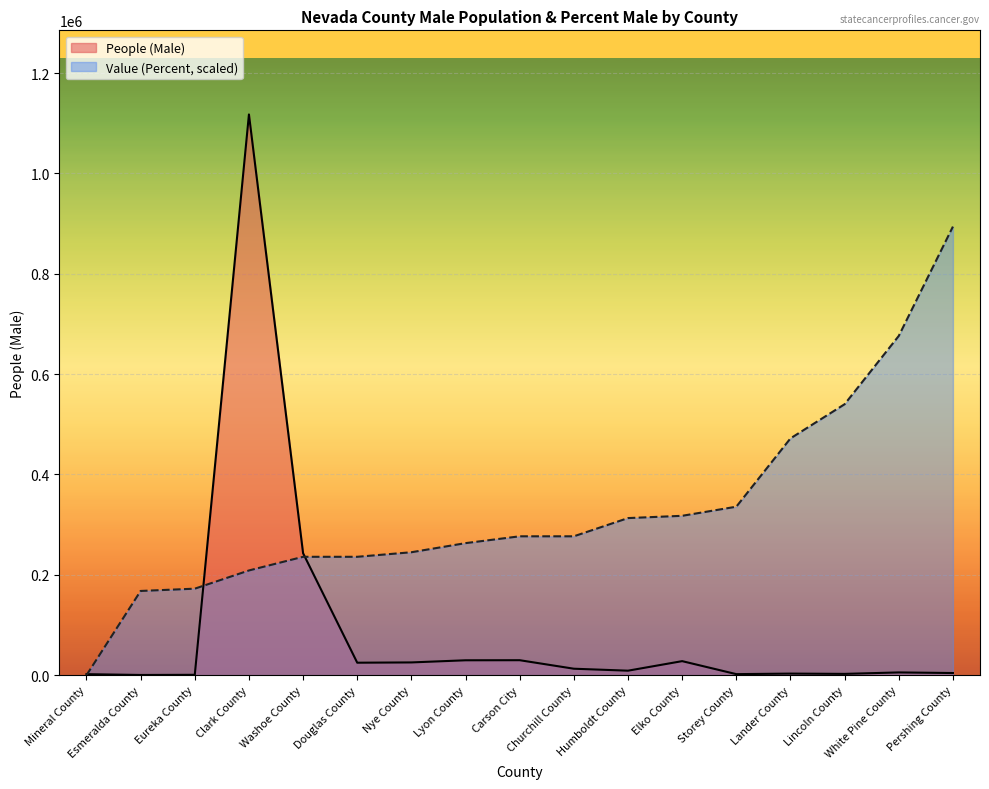

Count the number of categories in the chart.

17